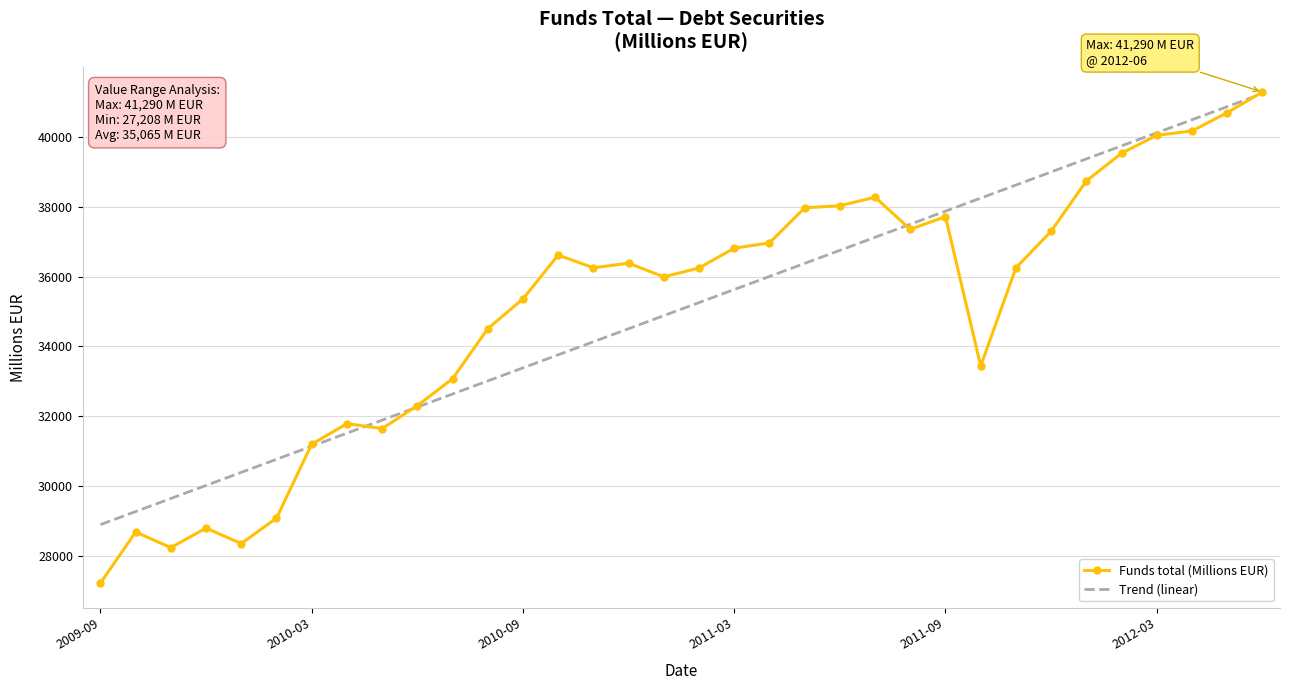

Count the number of categories in the chart.

34